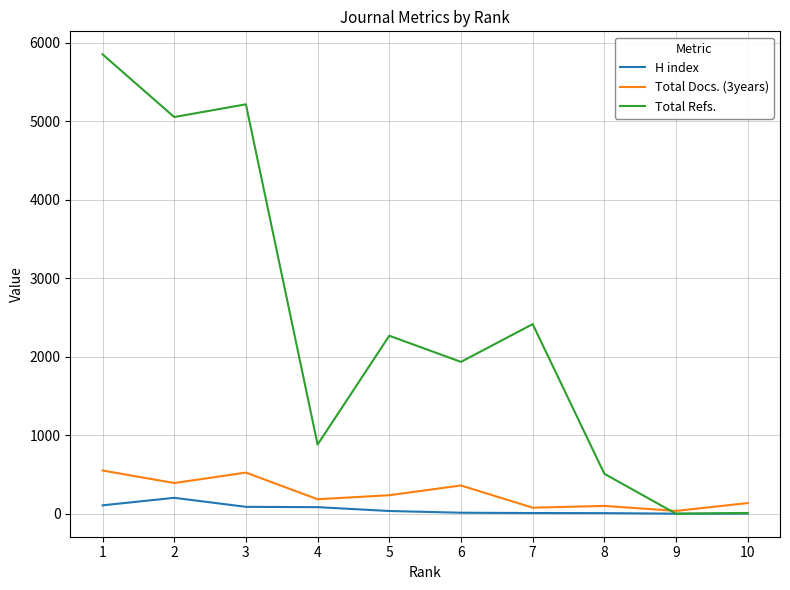

List the series in order of their peak value, lowest first.

H index, Total Docs. (3years), Total Refs.